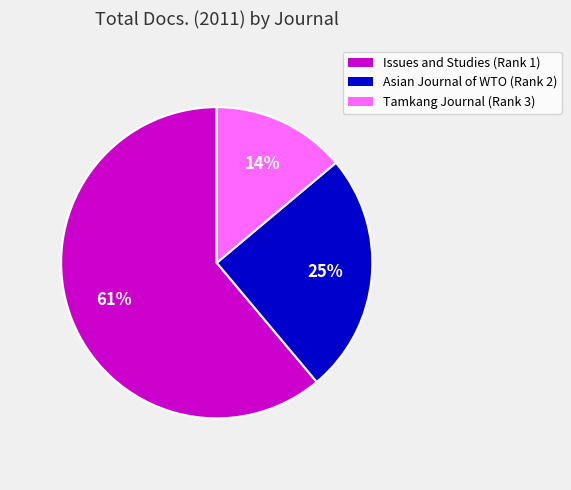

How many slices are in this pie chart?

3